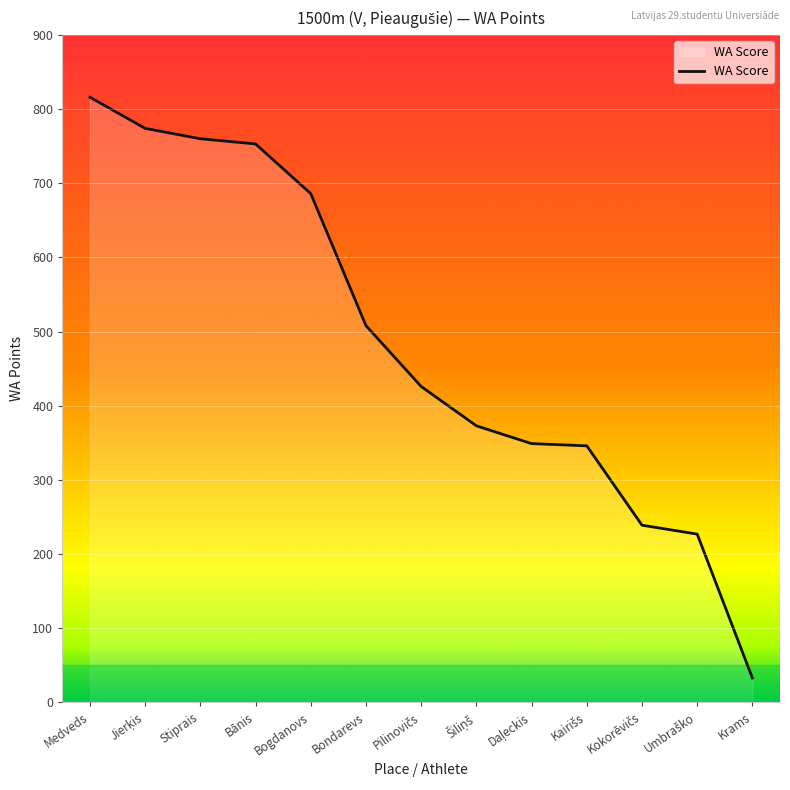

At which category does the chart reach its minimum across all series?

Krams